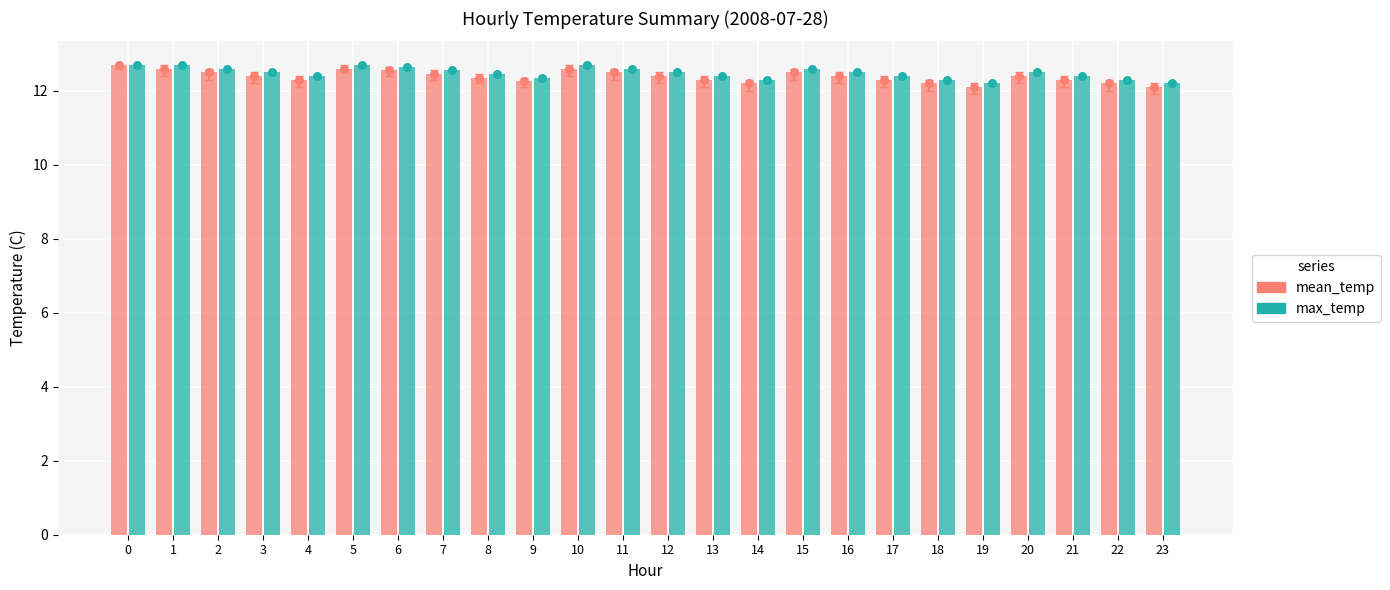

Is the value of max_temp at 4 greater than the value of mean_temp at 11?

No